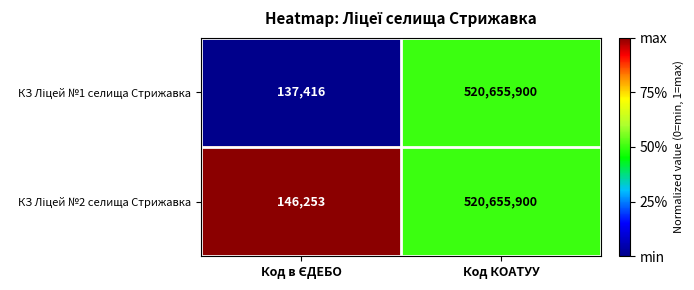

What is the greatest value displayed?

520655900